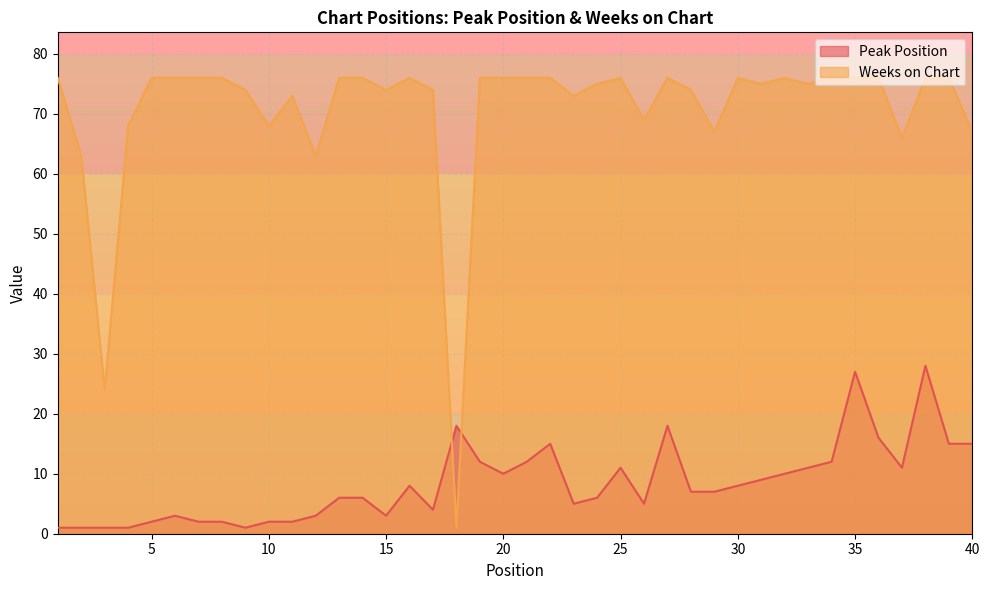

At which label does Peak Position reach its peak?

38